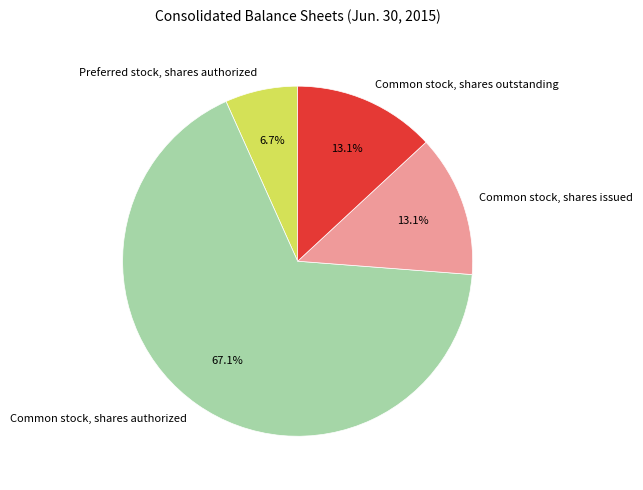

What is the ratio of the value at Common stock, shares issued to the value at Preferred stock, shares authorized?

2.0